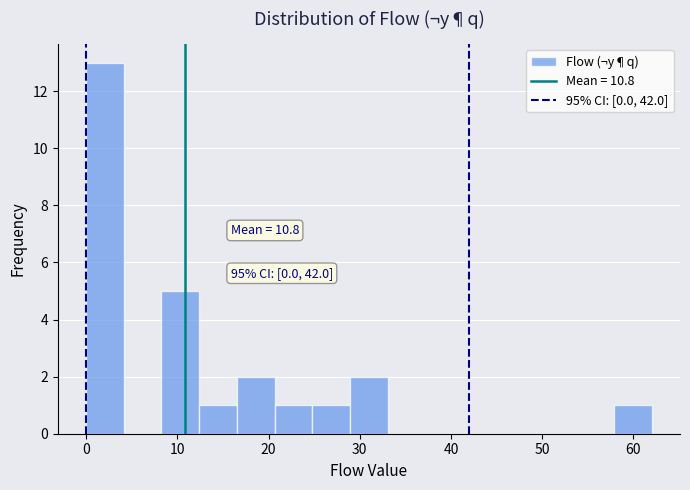

Which range on the x-axis has the tallest bar?

0 to 4